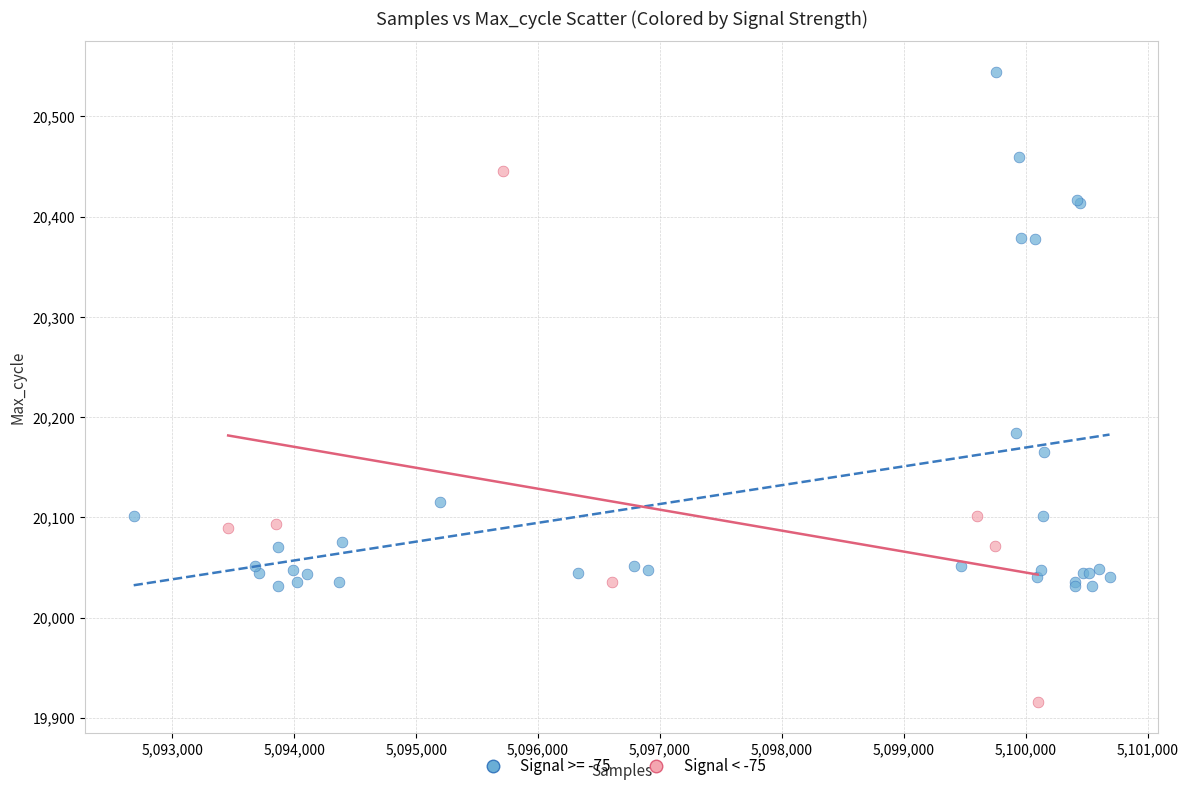

Which series contains the lowest Y value?

Signal < -75